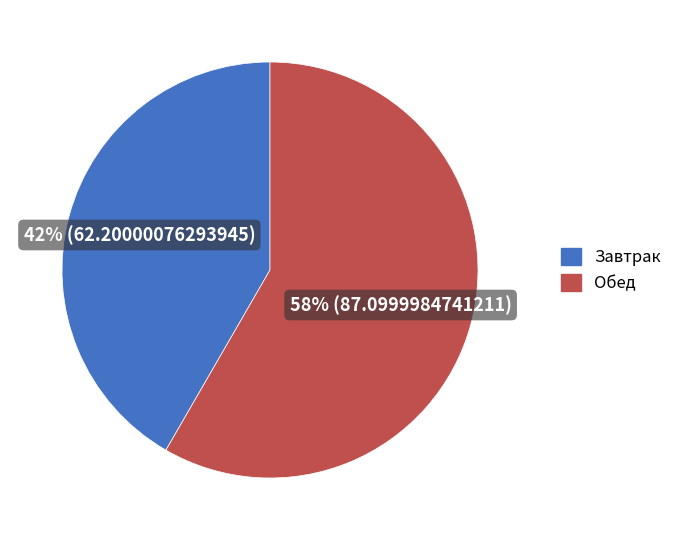

To the nearest percent, what is the combined percentage of Завтрак and Обед?

100%